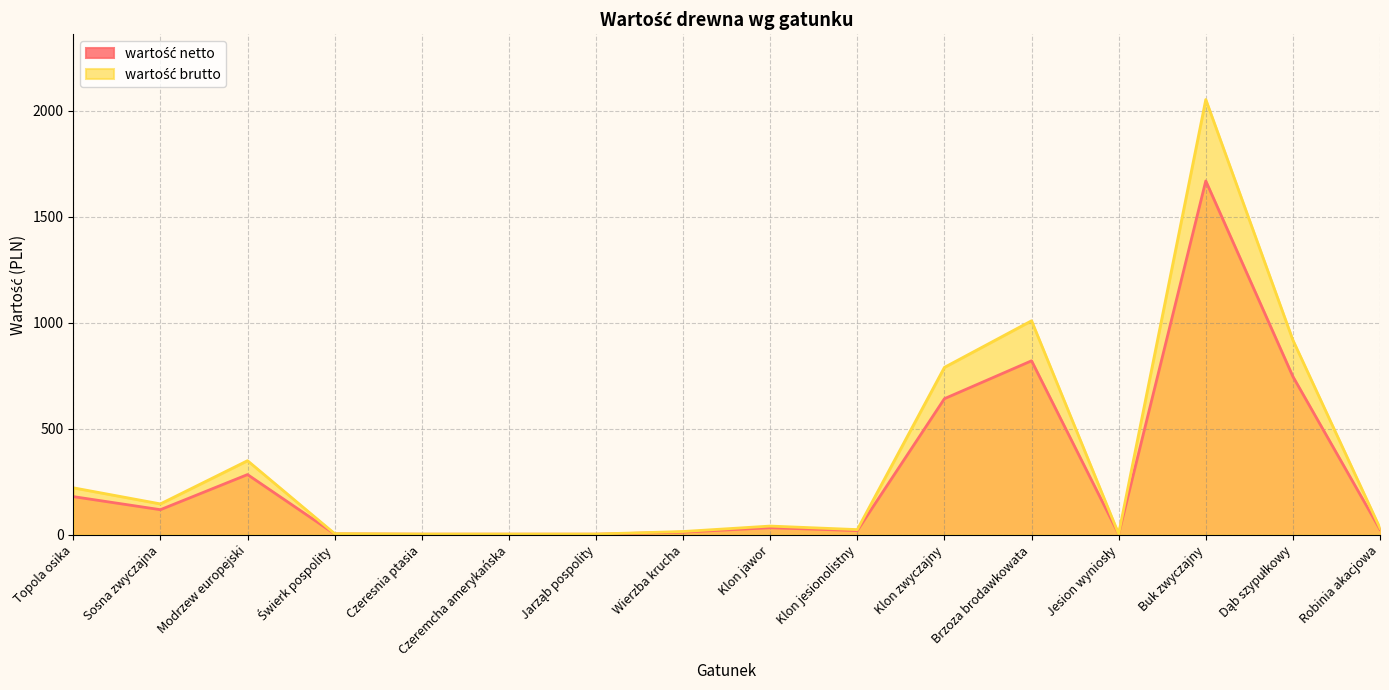

What is the minimum value for wartość netto?

4.0